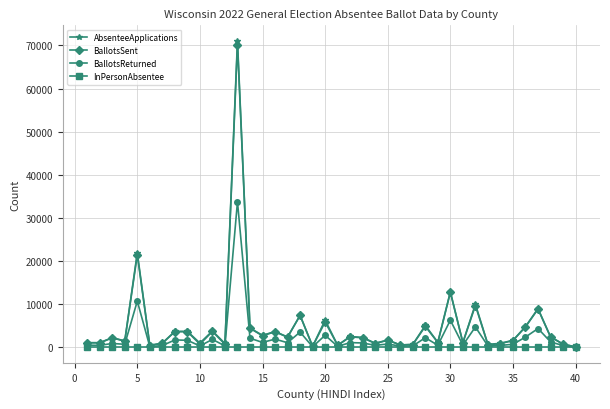

Which series has the widest spread of values?

AbsenteeApplications